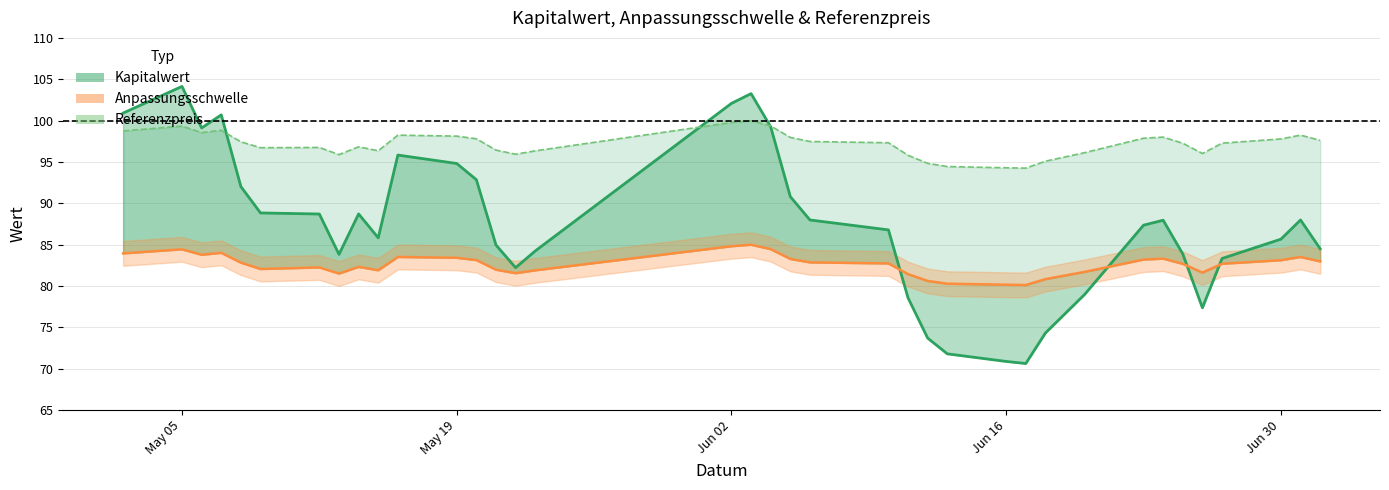

How many data points in Anpassungsschwelle are less than 82?

13